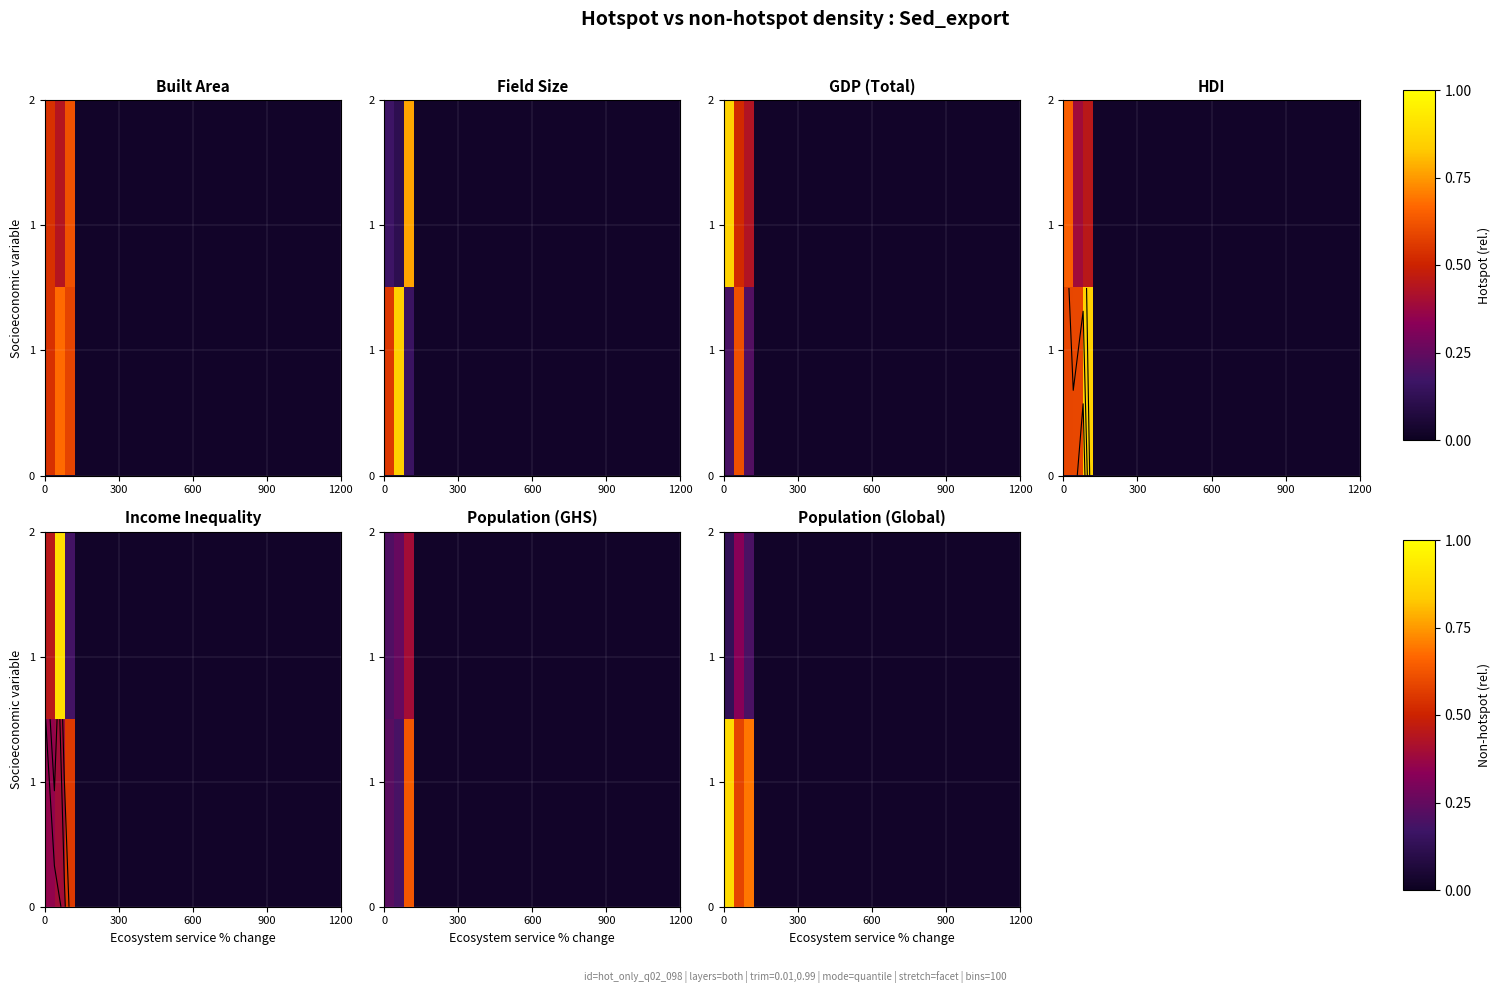

How many distinct data groups are displayed?

2